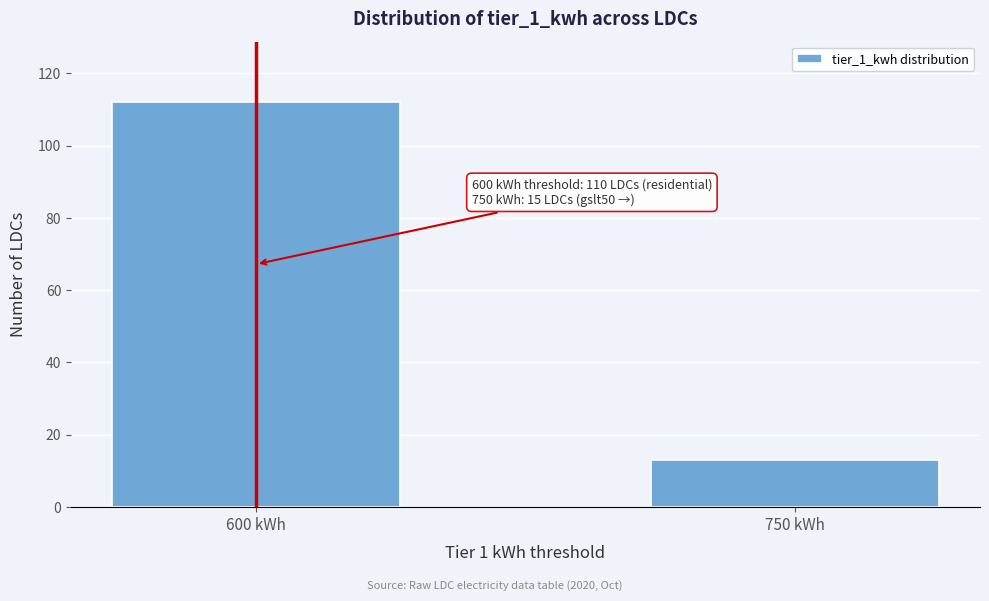

Reading right to left, list all the values displayed in this chart.

750 kWh=13	600 kWh=112